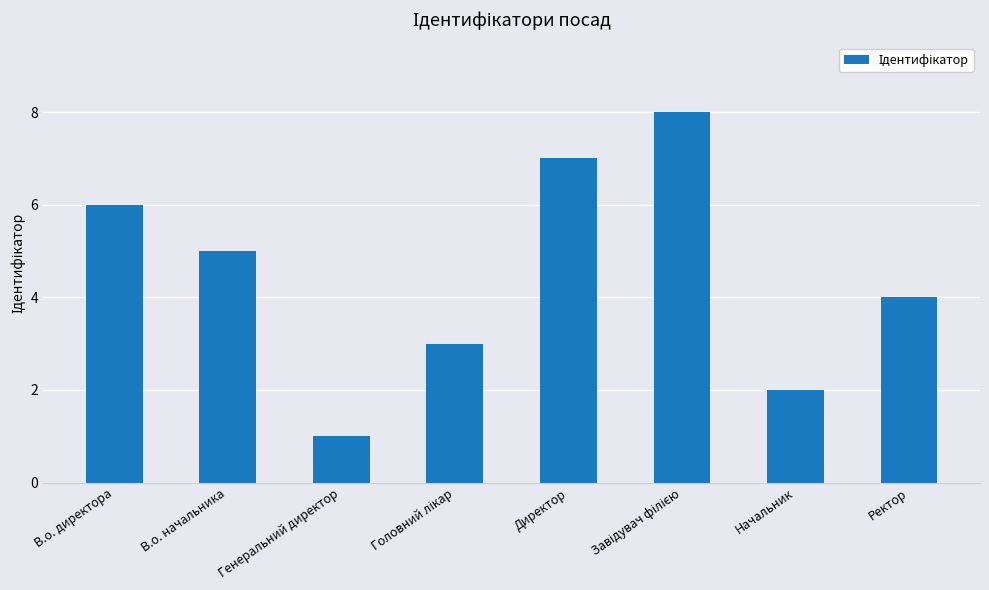

What value does the data have at В.о. директора?

6